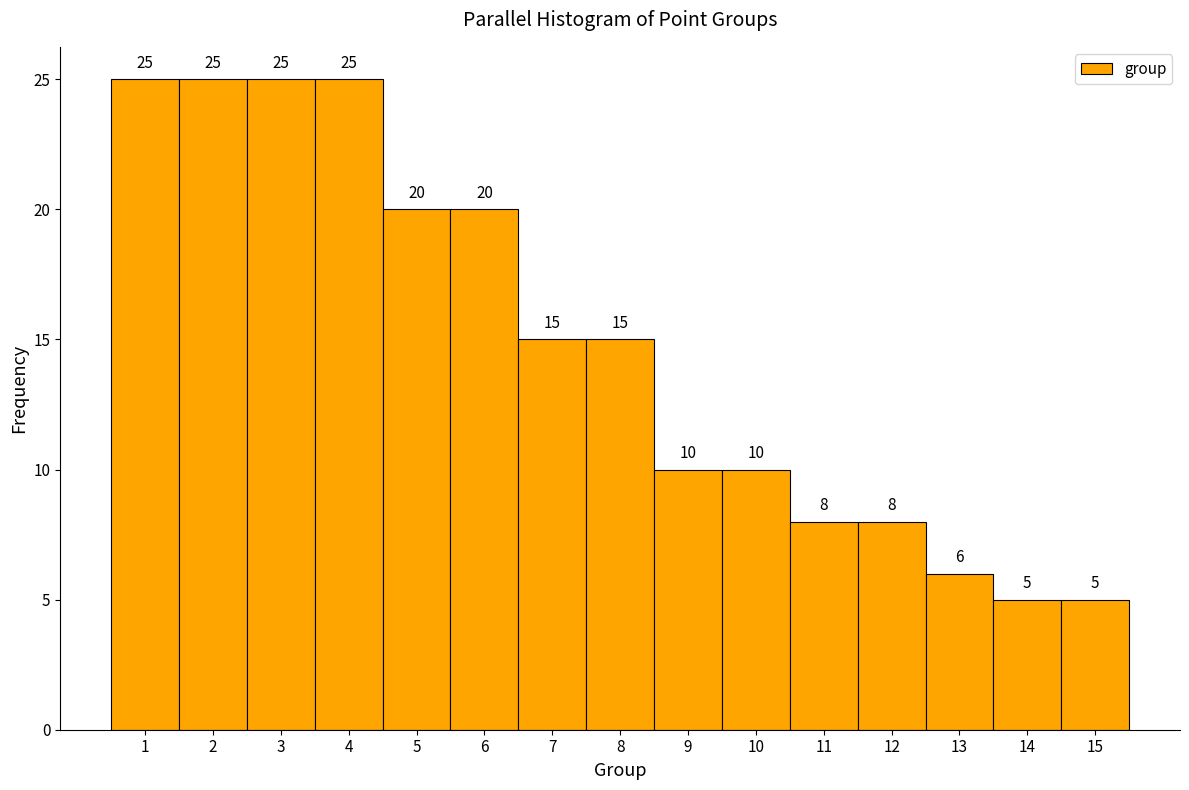

Reading left to right, transcribe this chart: for each bar, give the range it covers on the x-axis and its height.

0.5 to 1.5: 25
1.5 to 2.5: 25
2.5 to 3.5: 25
3.5 to 4.5: 25
4.5 to 5.5: 20
5.5 to 6.5: 20
6.5 to 7.5: 15
7.5 to 8.5: 15
8.5 to 9.5: 10
9.5 to 10.5: 10
10.5 to 11.5: 8
11.5 to 12.5: 8
12.5 to 13.5: 6
13.5 to 14.5: 5
14.5 to 15.5: 5